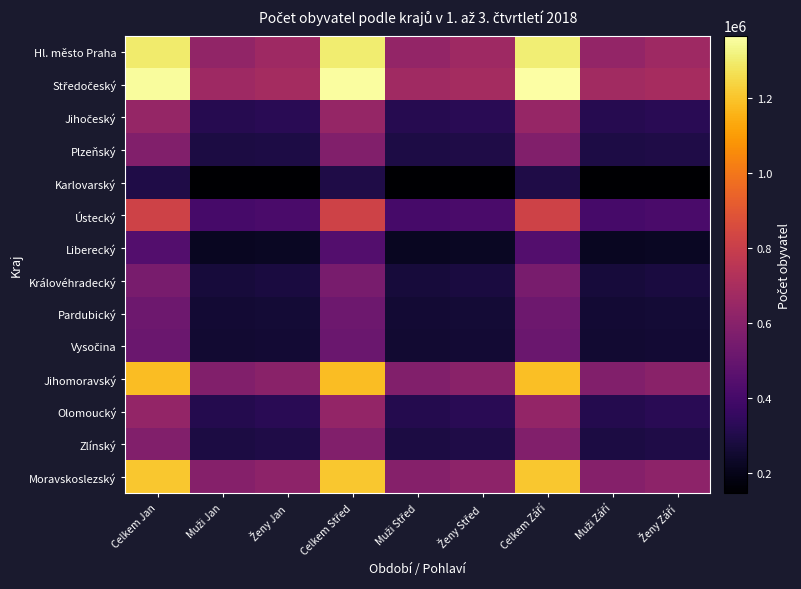

What is the greatest value displayed?

1365302